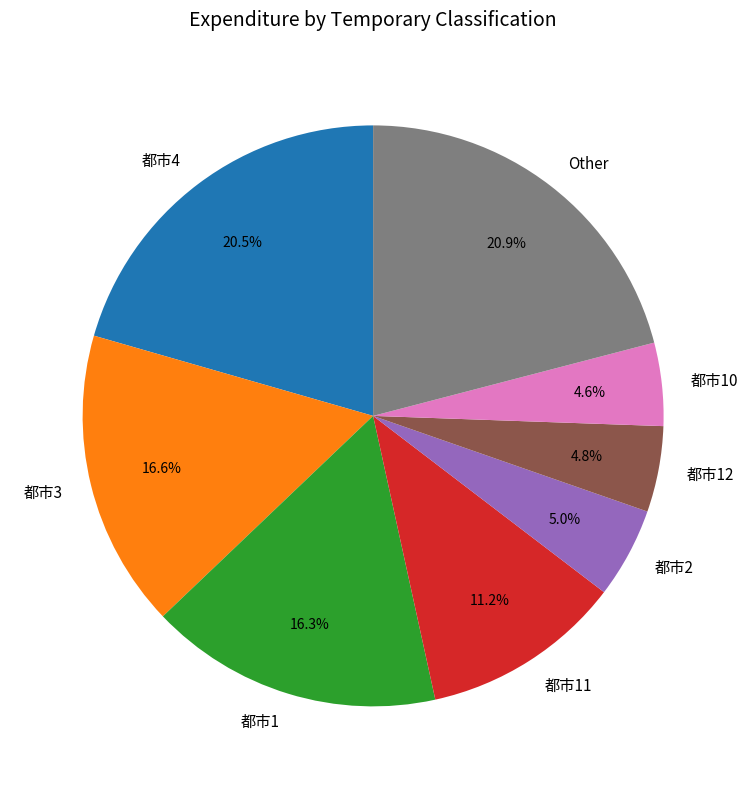

How much of the chart is everything except 都市4?

79.5%